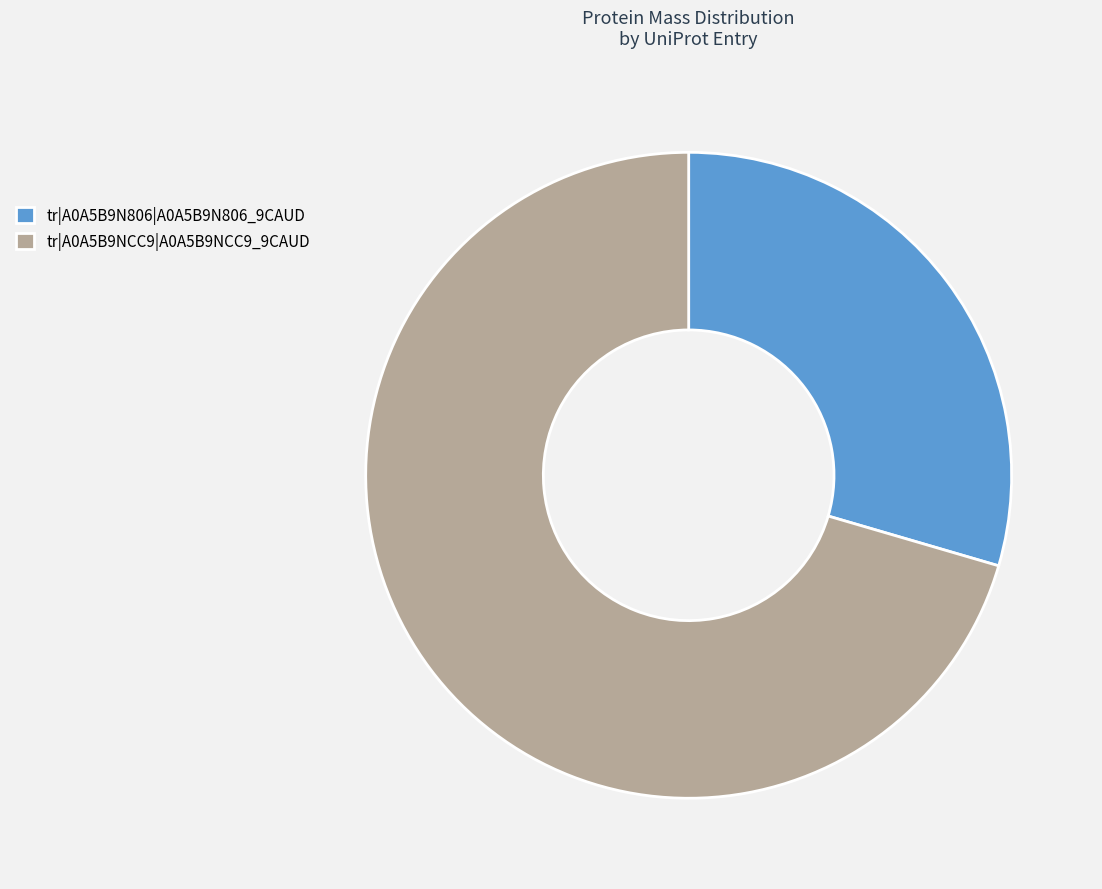

Is tr|A0A5B9N806|A0A5B9N806_9CAUD the majority of the pie?

No